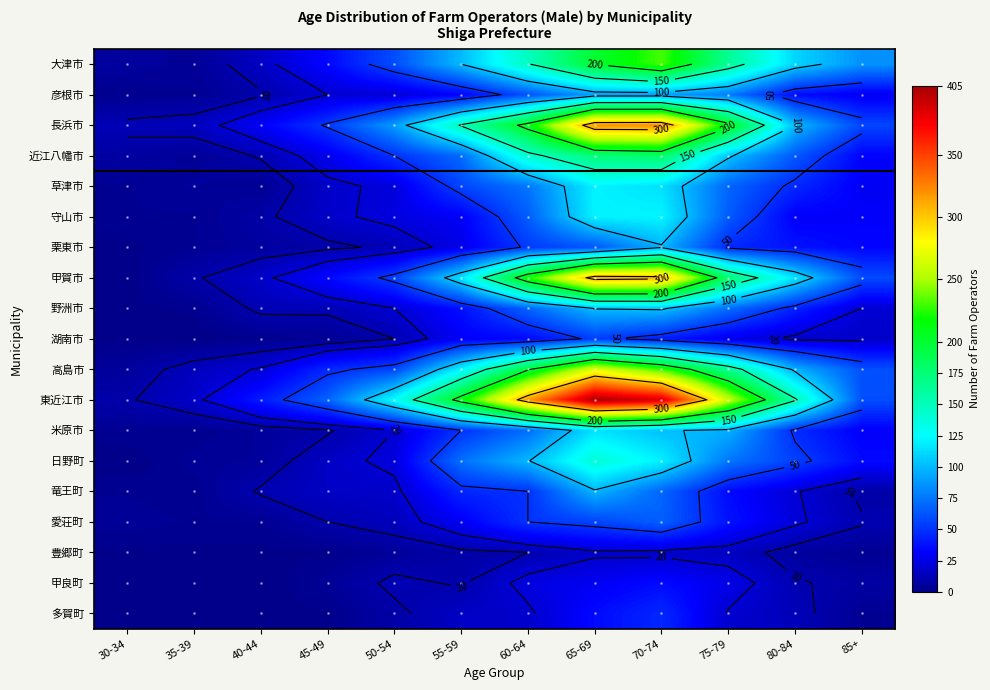

Where does the 豊郷町 series first go above 6?

55-59